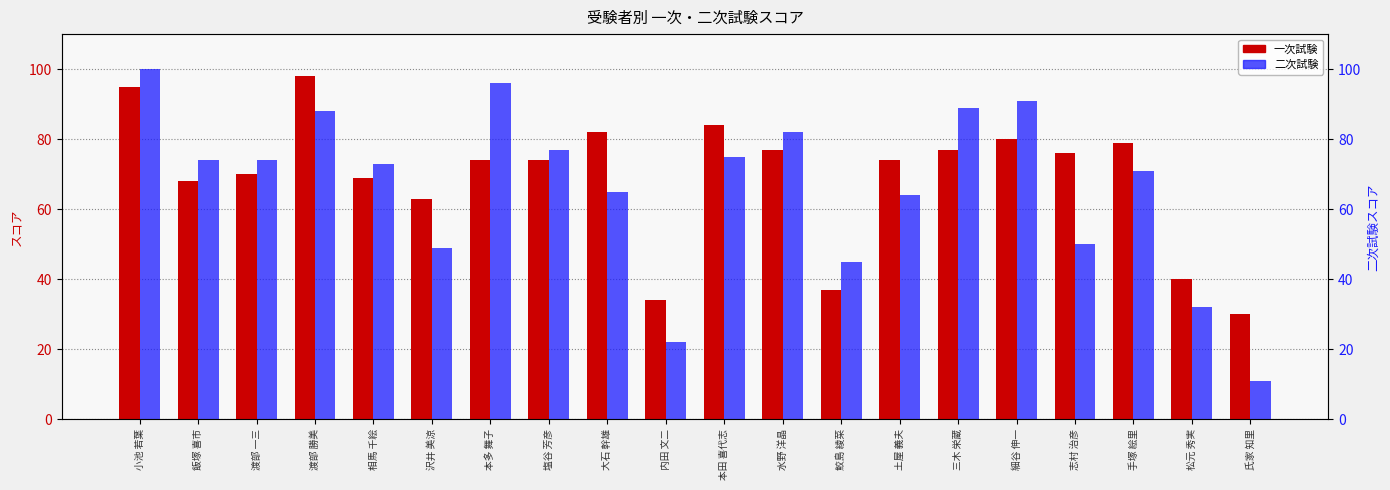

How many data points in 一次試験 are above 74?

9